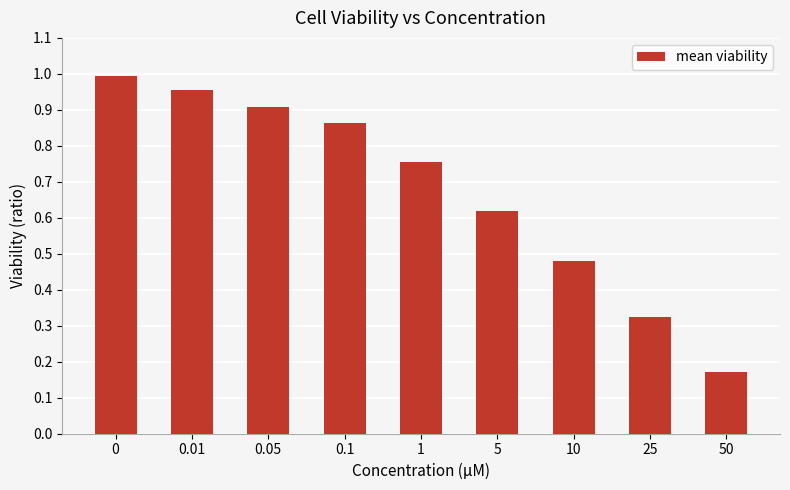

Where is the data nearest to the value 0?

50